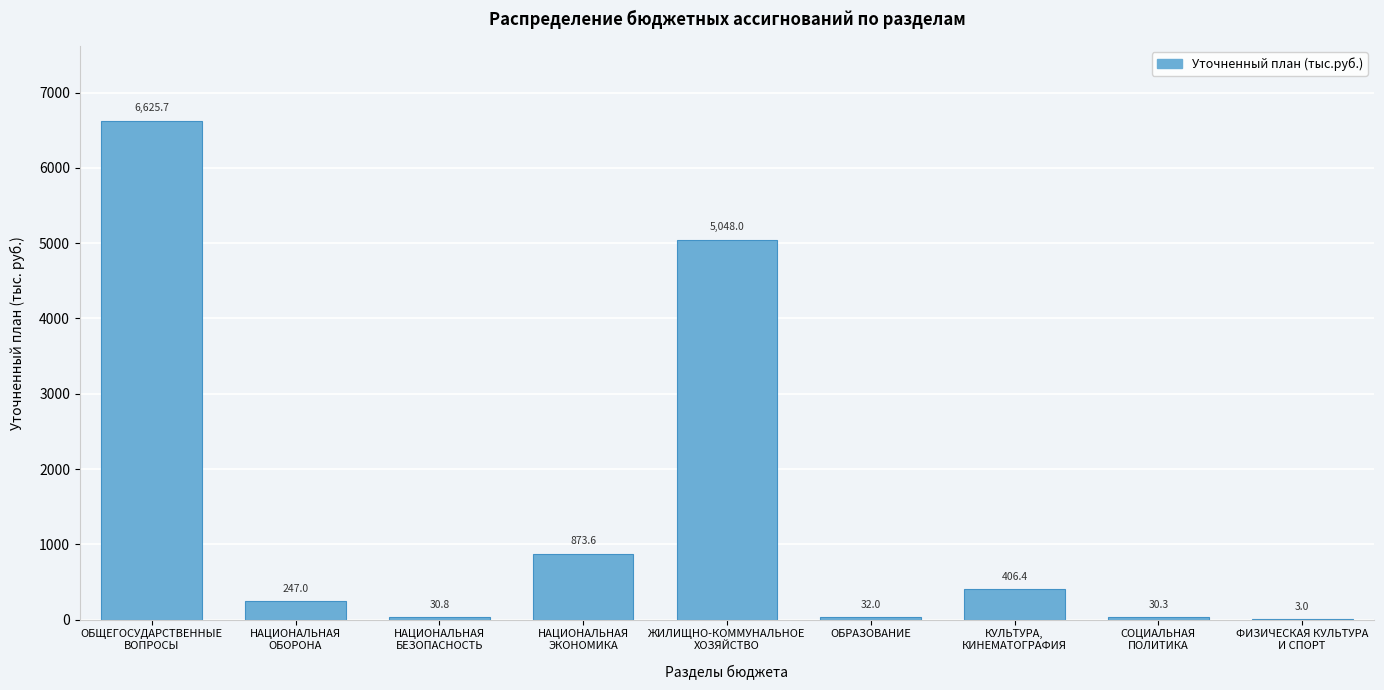

What is the greatest value displayed?

6625.7